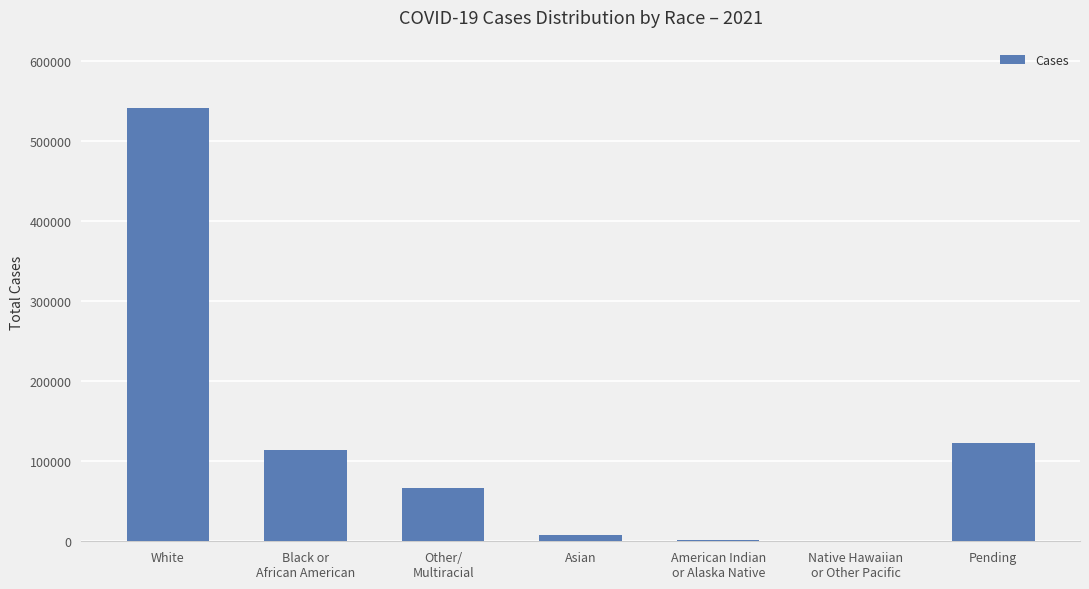

What is the maximum value shown in the chart?

542439